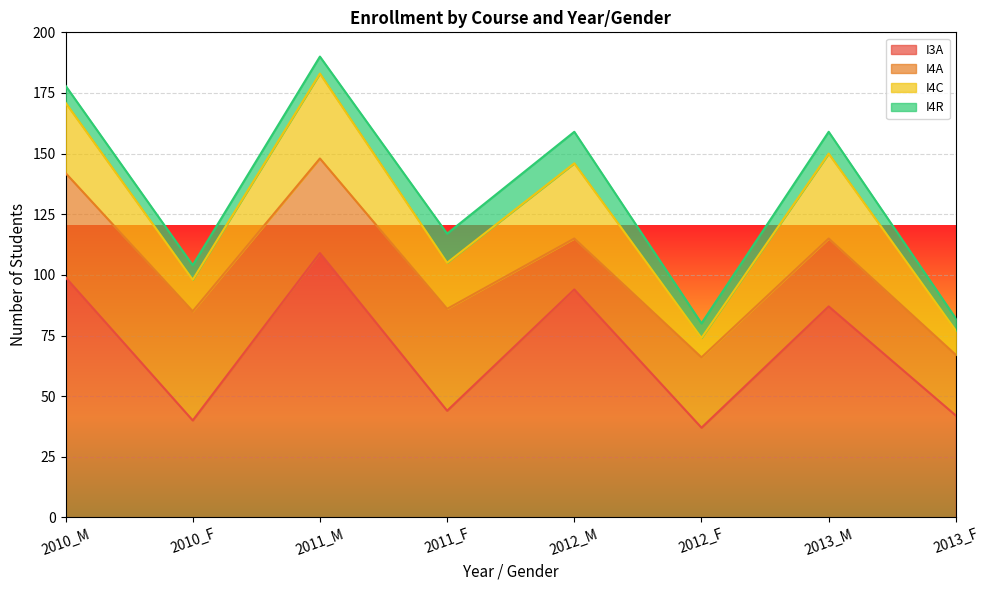

Reading left to right, transcribe all the data shown in this chart.

I3A: 99	40	109	44	94	37	87	42
I4A: 43	45	39	42	21	29	28	25
I4C: 29	13	35	19	31	8	35	10
I4R: 7	6	7	12	13	6	9	5